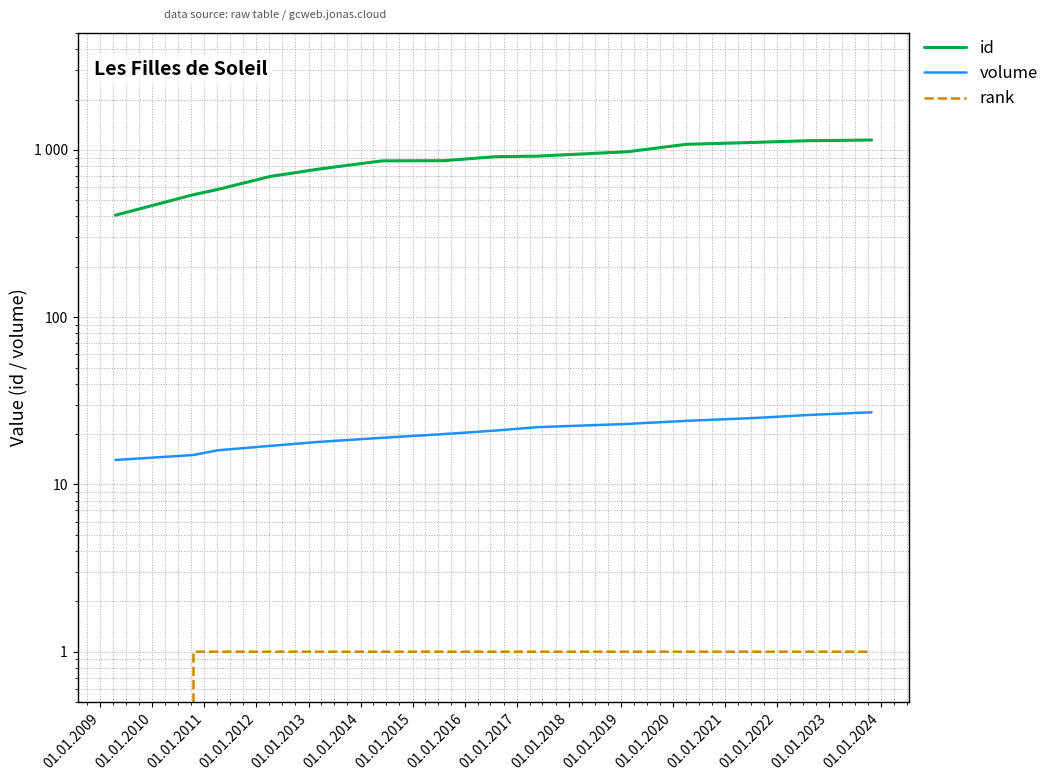

What is the value of the id point at the 2nd from the left?

540